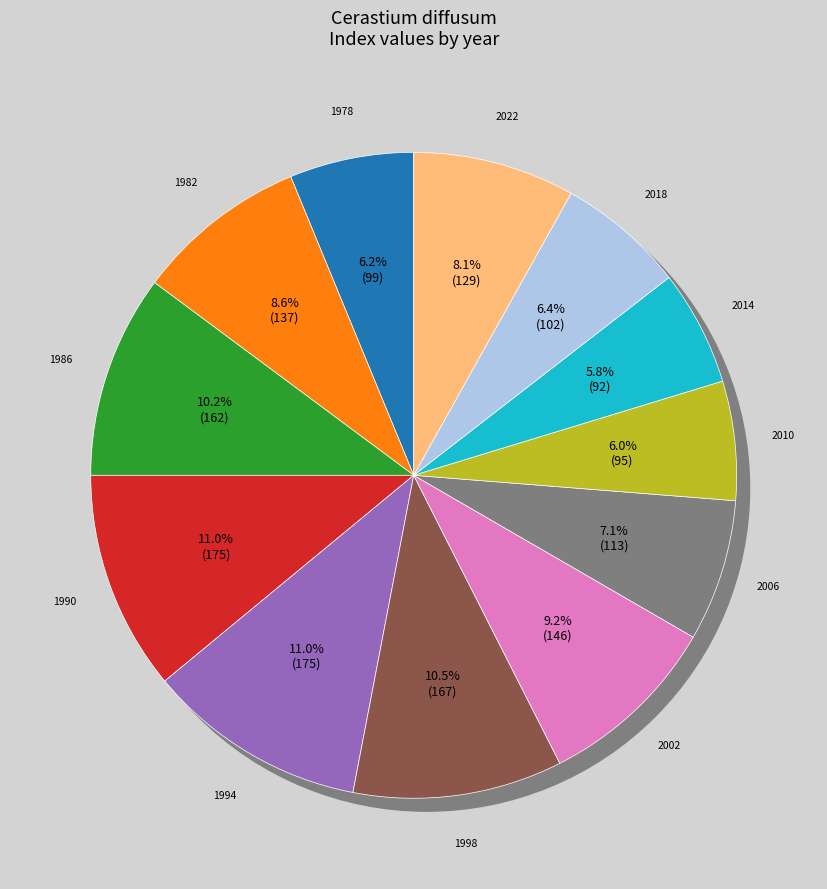

The 2002 slice represents 3% of the pie. True or false?

False